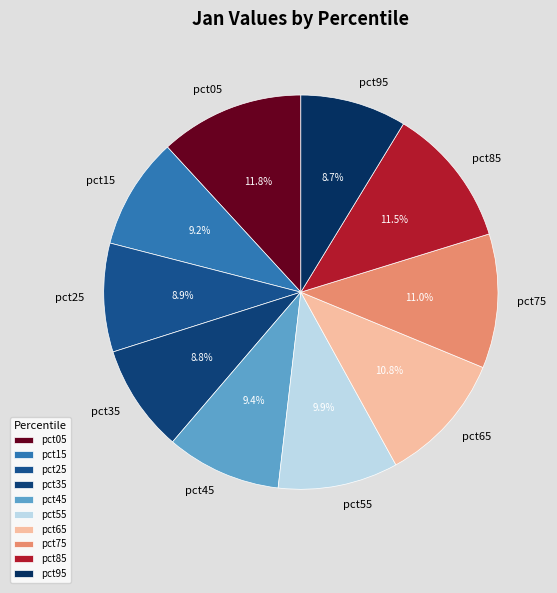

To the nearest percent, what is the difference between the largest and smallest slice percentages?

3%